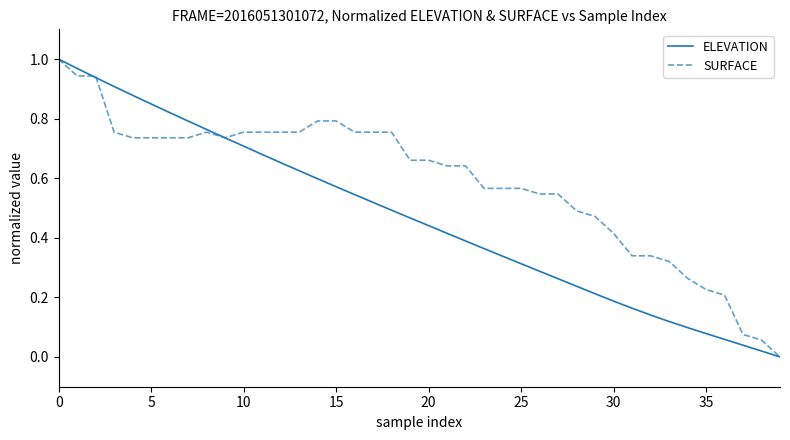

What is the sum of all SURFACE values?

23.5